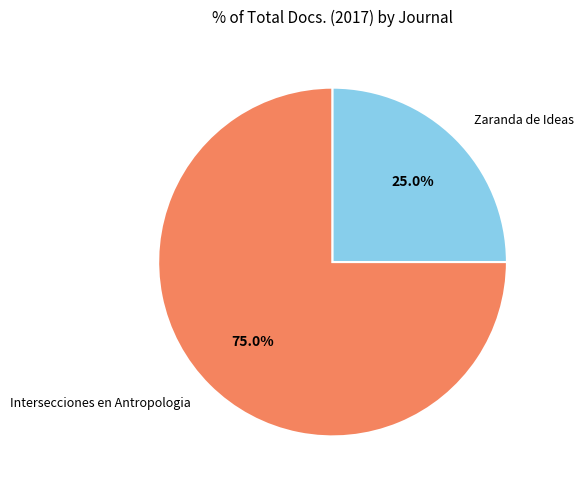

How many slices are in this pie chart?

2